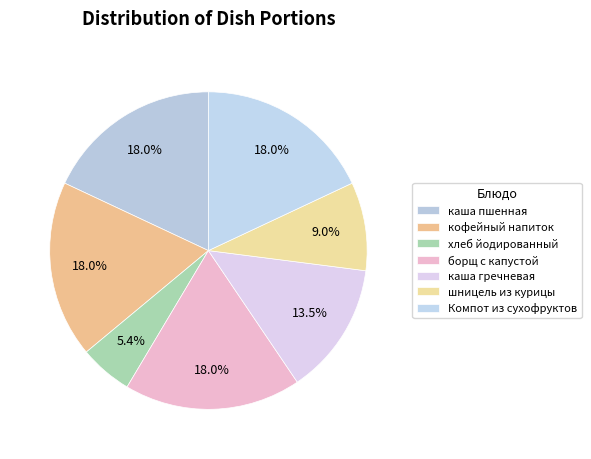

What percentage is the каша гречневая slice, to the nearest percent?

14%